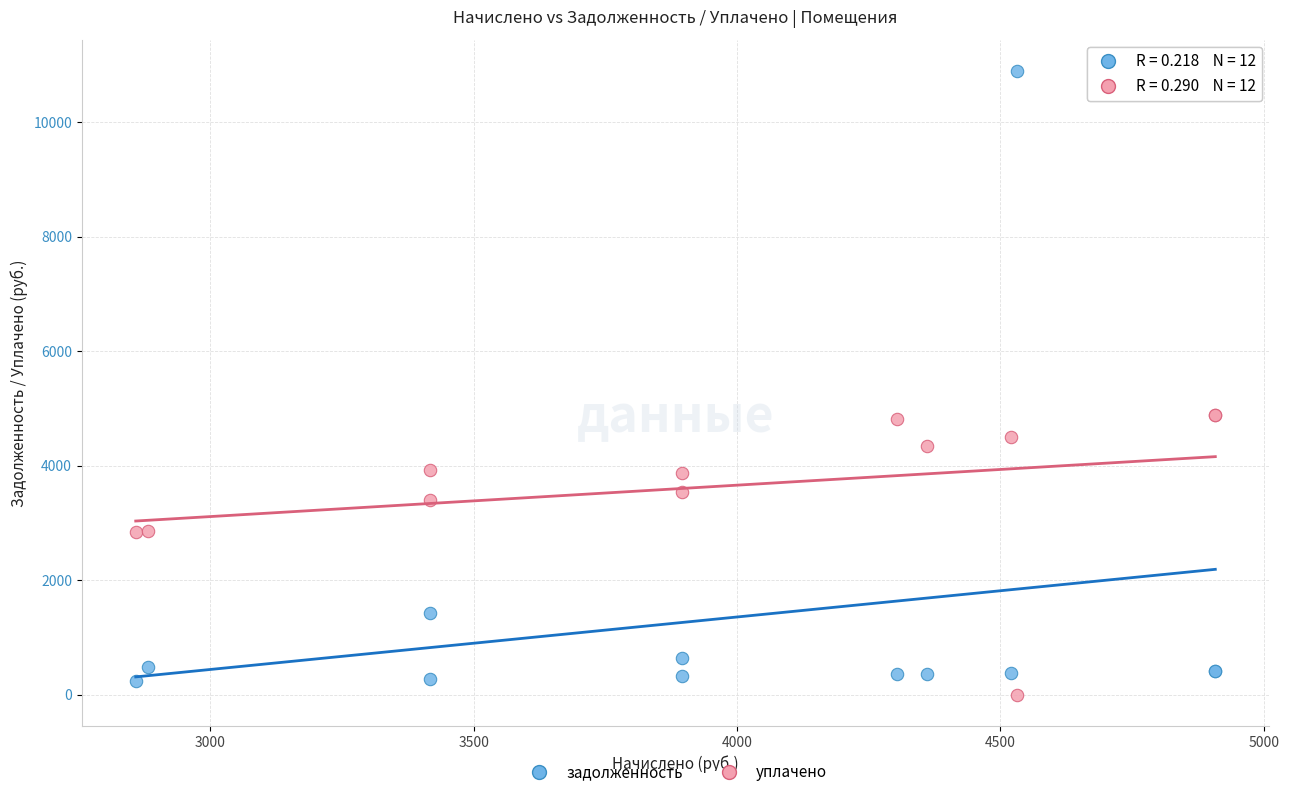

Which series has the largest Y range (max minus min)?

задолженность